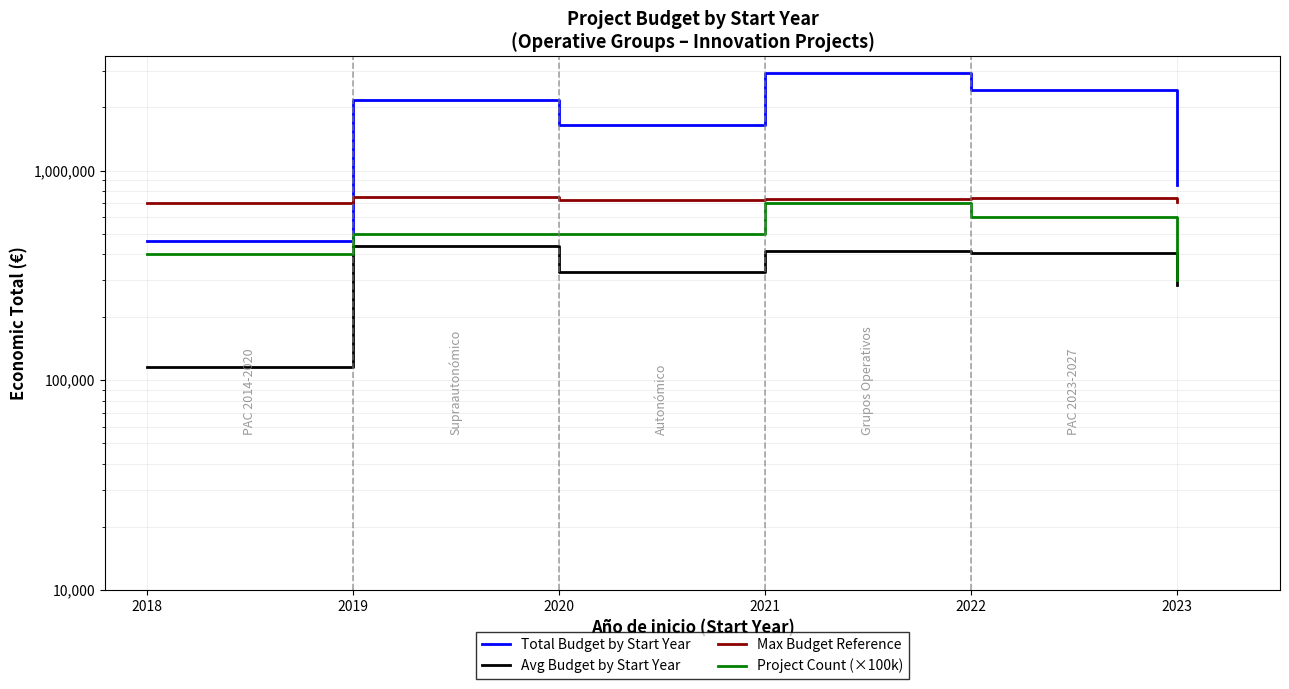

What is the value of the Project Count (×100k) point at the 3rd from the left?

500000